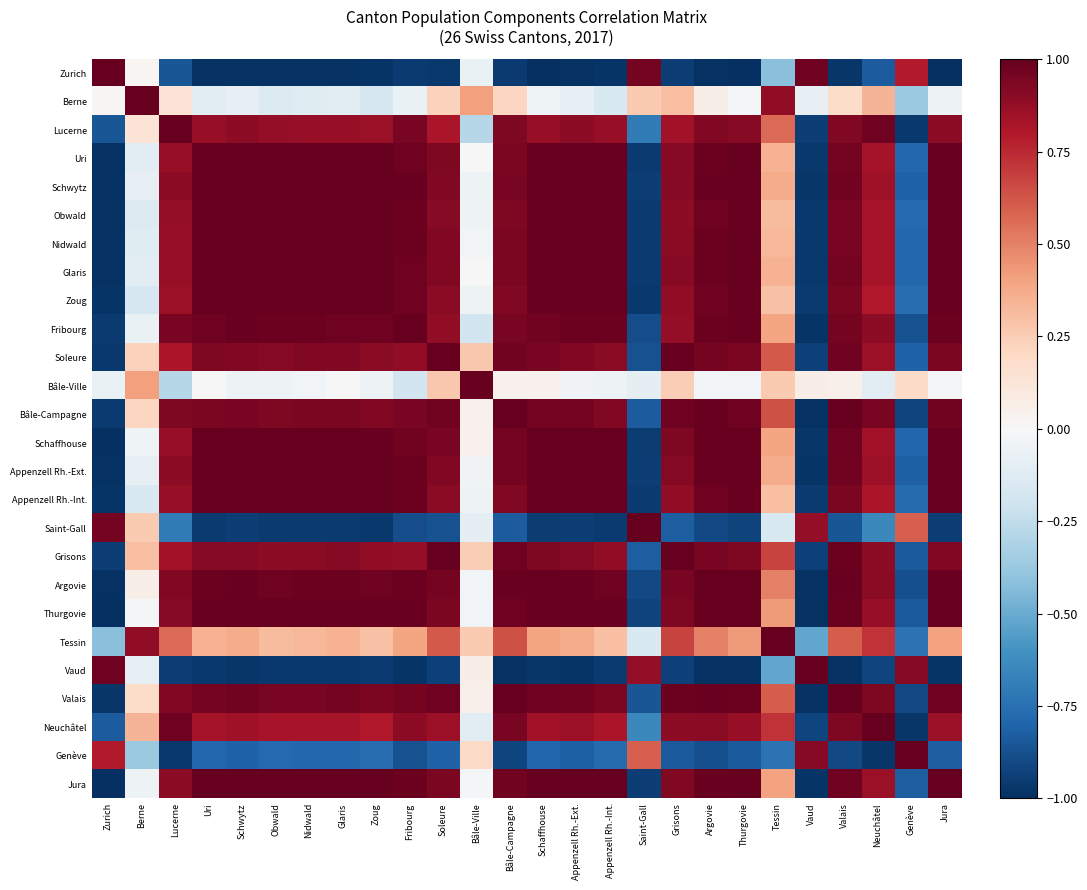

Reading left to right, list all the values displayed in this chart.

Zurich: Zurich=1.0	Berne=0.0	Lucerne=-0.9	Uri=-1.0	Schwytz=-1.0	Obwald=-1.0	Nidwald=-1.0	Glaris=-1.0	Zoug=-1.0	Fribourg=-1.0	Soleure=-1.0	Bâle-Ville=-0.1	Bâle-Campagne=-1.0	Schaffhouse=-1.0	Appenzell Rh.-Ext.=-1.0	Appenzell Rh.-Int.=-1.0	Saint-Gall=1.0	Grisons=-0.9	Argovie=-1.0	Thurgovie=-1.0	Tessin=-0.4	Vaud=1.0	Valais=-1.0	Neuchâtel=-0.8	Genève=0.8	Jura=-1.0
Berne: Zurich=0.0	Berne=1.0	Lucerne=0.1	Uri=-0.1	Schwytz=-0.1	Obwald=-0.1	Nidwald=-0.1	Glaris=-0.1	Zoug=-0.2	Fribourg=-0.1	Soleure=0.2	Bâle-Ville=0.4	Bâle-Campagne=0.2	Schaffhouse=-0.0	Appenzell Rh.-Ext.=-0.1	Appenzell Rh.-Int.=-0.2	Saint-Gall=0.3	Grisons=0.3	Argovie=0.1	Thurgovie=-0.0	Tessin=0.9	Vaud=-0.1	Valais=0.2	Neuchâtel=0.3	Genève=-0.4	Jura=-0.0
Lucerne: Zurich=-0.9	Berne=0.1	Lucerne=1.0	Uri=0.9	Schwytz=0.9	Obwald=0.9	Nidwald=0.9	Glaris=0.9	Zoug=0.9	Fribourg=1.0	Soleure=0.8	Bâle-Ville=-0.3	Bâle-Campagne=0.9	Schaffhouse=0.9	Appenzell Rh.-Ext.=0.9	Appenzell Rh.-Int.=0.9	Saint-Gall=-0.7	Grisons=0.8	Argovie=0.9	Thurgovie=0.9	Tessin=0.6	Vaud=-0.9	Valais=0.9	Neuchâtel=1.0	Genève=-1.0	Jura=0.9
Uri: Zurich=-1.0	Berne=-0.1	Lucerne=0.9	Uri=1.0	Schwytz=1.0	Obwald=1.0	Nidwald=1.0	Glaris=1.0	Zoug=1.0	Fribourg=1.0	Soleure=0.9	Bâle-Ville=-0.0	Bâle-Campagne=0.9	Schaffhouse=1.0	Appenzell Rh.-Ext.=1.0	Appenzell Rh.-Int.=1.0	Saint-Gall=-1.0	Grisons=0.9	Argovie=1.0	Thurgovie=1.0	Tessin=0.3	Vaud=-1.0	Valais=1.0	Neuchâtel=0.8	Genève=-0.8	Jura=1.0
Schwytz: Zurich=-1.0	Berne=-0.1	Lucerne=0.9	Uri=1.0	Schwytz=1.0	Obwald=1.0	Nidwald=1.0	Glaris=1.0	Zoug=1.0	Fribourg=1.0	Soleure=0.9	Bâle-Ville=-0.0	Bâle-Campagne=1.0	Schaffhouse=1.0	Appenzell Rh.-Ext.=1.0	Appenzell Rh.-Int.=1.0	Saint-Gall=-0.9	Grisons=0.9	Argovie=1.0	Thurgovie=1.0	Tessin=0.4	Vaud=-1.0	Valais=1.0	Neuchâtel=0.9	Genève=-0.8	Jura=1.0
Obwald: Zurich=-1.0	Berne=-0.1	Lucerne=0.9	Uri=1.0	Schwytz=1.0	Obwald=1.0	Nidwald=1.0	Glaris=1.0	Zoug=1.0	Fribourg=1.0	Soleure=0.9	Bâle-Ville=-0.0	Bâle-Campagne=0.9	Schaffhouse=1.0	Appenzell Rh.-Ext.=1.0	Appenzell Rh.-Int.=1.0	Saint-Gall=-1.0	Grisons=0.9	Argovie=1.0	Thurgovie=1.0	Tessin=0.3	Vaud=-1.0	Valais=0.9	Neuchâtel=0.8	Genève=-0.8	Jura=1.0
Nidwald: Zurich=-1.0	Berne=-0.1	Lucerne=0.9	Uri=1.0	Schwytz=1.0	Obwald=1.0	Nidwald=1.0	Glaris=1.0	Zoug=1.0	Fribourg=1.0	Soleure=0.9	Bâle-Ville=-0.0	Bâle-Campagne=0.9	Schaffhouse=1.0	Appenzell Rh.-Ext.=1.0	Appenzell Rh.-Int.=1.0	Saint-Gall=-1.0	Grisons=0.9	Argovie=1.0	Thurgovie=1.0	Tessin=0.3	Vaud=-1.0	Valais=1.0	Neuchâtel=0.8	Genève=-0.8	Jura=1.0
Glaris: Zurich=-1.0	Berne=-0.1	Lucerne=0.9	Uri=1.0	Schwytz=1.0	Obwald=1.0	Nidwald=1.0	Glaris=1.0	Zoug=1.0	Fribourg=1.0	Soleure=0.9	Bâle-Ville=-0.0	Bâle-Campagne=0.9	Schaffhouse=1.0	Appenzell Rh.-Ext.=1.0	Appenzell Rh.-Int.=1.0	Saint-Gall=-1.0	Grisons=0.9	Argovie=1.0	Thurgovie=1.0	Tessin=0.3	Vaud=-1.0	Valais=1.0	Neuchâtel=0.8	Genève=-0.8	Jura=1.0
Zoug: Zurich=-1.0	Berne=-0.2	Lucerne=0.9	Uri=1.0	Schwytz=1.0	Obwald=1.0	Nidwald=1.0	Glaris=1.0	Zoug=1.0	Fribourg=1.0	Soleure=0.9	Bâle-Ville=-0.0	Bâle-Campagne=0.9	Schaffhouse=1.0	Appenzell Rh.-Ext.=1.0	Appenzell Rh.-Int.=1.0	Saint-Gall=-1.0	Grisons=0.9	Argovie=1.0	Thurgovie=1.0	Tessin=0.3	Vaud=-1.0	Valais=0.9	Neuchâtel=0.8	Genève=-0.8	Jura=1.0
Fribourg: Zurich=-1.0	Berne=-0.1	Lucerne=1.0	Uri=1.0	Schwytz=1.0	Obwald=1.0	Nidwald=1.0	Glaris=1.0	Zoug=1.0	Fribourg=1.0	Soleure=0.9	Bâle-Ville=-0.2	Bâle-Campagne=1.0	Schaffhouse=1.0	Appenzell Rh.-Ext.=1.0	Appenzell Rh.-Int.=1.0	Saint-Gall=-0.9	Grisons=0.9	Argovie=1.0	Thurgovie=1.0	Tessin=0.4	Vaud=-1.0	Valais=1.0	Neuchâtel=0.9	Genève=-0.9	Jura=1.0
Soleure: Zurich=-1.0	Berne=0.2	Lucerne=0.8	Uri=0.9	Schwytz=0.9	Obwald=0.9	Nidwald=0.9	Glaris=0.9	Zoug=0.9	Fribourg=0.9	Soleure=1.0	Bâle-Ville=0.3	Bâle-Campagne=1.0	Schaffhouse=1.0	Appenzell Rh.-Ext.=0.9	Appenzell Rh.-Int.=0.9	Saint-Gall=-0.9	Grisons=1.0	Argovie=1.0	Thurgovie=0.9	Tessin=0.6	Vaud=-0.9	Valais=1.0	Neuchâtel=0.9	Genève=-0.8	Jura=0.9
Bâle-Ville: Zurich=-0.1	Berne=0.4	Lucerne=-0.3	Uri=-0.0	Schwytz=-0.0	Obwald=-0.0	Nidwald=-0.0	Glaris=-0.0	Zoug=-0.0	Fribourg=-0.2	Soleure=0.3	Bâle-Ville=1.0	Bâle-Campagne=0.0	Schaffhouse=0.0	Appenzell Rh.-Ext.=-0.0	Appenzell Rh.-Int.=-0.1	Saint-Gall=-0.1	Grisons=0.2	Argovie=-0.0	Thurgovie=-0.0	Tessin=0.3	Vaud=0.1	Valais=0.0	Neuchâtel=-0.1	Genève=0.2	Jura=-0.0
Bâle-Campagne: Zurich=-1.0	Berne=0.2	Lucerne=0.9	Uri=0.9	Schwytz=1.0	Obwald=0.9	Nidwald=0.9	Glaris=0.9	Zoug=0.9	Fribourg=1.0	Soleure=1.0	Bâle-Ville=0.0	Bâle-Campagne=1.0	Schaffhouse=1.0	Appenzell Rh.-Ext.=1.0	Appenzell Rh.-Int.=0.9	Saint-Gall=-0.8	Grisons=1.0	Argovie=1.0	Thurgovie=1.0	Tessin=0.6	Vaud=-1.0	Valais=1.0	Neuchâtel=0.9	Genève=-0.9	Jura=1.0
Schaffhouse: Zurich=-1.0	Berne=-0.0	Lucerne=0.9	Uri=1.0	Schwytz=1.0	Obwald=1.0	Nidwald=1.0	Glaris=1.0	Zoug=1.0	Fribourg=1.0	Soleure=1.0	Bâle-Ville=0.0	Bâle-Campagne=1.0	Schaffhouse=1.0	Appenzell Rh.-Ext.=1.0	Appenzell Rh.-Int.=1.0	Saint-Gall=-1.0	Grisons=0.9	Argovie=1.0	Thurgovie=1.0	Tessin=0.4	Vaud=-1.0	Valais=1.0	Neuchâtel=0.8	Genève=-0.8	Jura=1.0
Appenzell Rh.-Ext.: Zurich=-1.0	Berne=-0.1	Lucerne=0.9	Uri=1.0	Schwytz=1.0	Obwald=1.0	Nidwald=1.0	Glaris=1.0	Zoug=1.0	Fribourg=1.0	Soleure=0.9	Bâle-Ville=-0.0	Bâle-Campagne=1.0	Schaffhouse=1.0	Appenzell Rh.-Ext.=1.0	Appenzell Rh.-Int.=1.0	Saint-Gall=-0.9	Grisons=0.9	Argovie=1.0	Thurgovie=1.0	Tessin=0.4	Vaud=-1.0	Valais=1.0	Neuchâtel=0.9	Genève=-0.8	Jura=1.0
Appenzell Rh.-Int.: Zurich=-1.0	Berne=-0.2	Lucerne=0.9	Uri=1.0	Schwytz=1.0	Obwald=1.0	Nidwald=1.0	Glaris=1.0	Zoug=1.0	Fribourg=1.0	Soleure=0.9	Bâle-Ville=-0.1	Bâle-Campagne=0.9	Schaffhouse=1.0	Appenzell Rh.-Ext.=1.0	Appenzell Rh.-Int.=1.0	Saint-Gall=-1.0	Grisons=0.9	Argovie=1.0	Thurgovie=1.0	Tessin=0.3	Vaud=-1.0	Valais=0.9	Neuchâtel=0.8	Genève=-0.8	Jura=1.0
Saint-Gall: Zurich=1.0	Berne=0.3	Lucerne=-0.7	Uri=-1.0	Schwytz=-0.9	Obwald=-1.0	Nidwald=-1.0	Glaris=-1.0	Zoug=-1.0	Fribourg=-0.9	Soleure=-0.9	Bâle-Ville=-0.1	Bâle-Campagne=-0.8	Schaffhouse=-1.0	Appenzell Rh.-Ext.=-0.9	Appenzell Rh.-Int.=-1.0	Saint-Gall=1.0	Grisons=-0.8	Argovie=-0.9	Thurgovie=-0.9	Tessin=-0.2	Vaud=0.9	Valais=-0.9	Neuchâtel=-0.6	Genève=0.6	Jura=-0.9
Grisons: Zurich=-0.9	Berne=0.3	Lucerne=0.8	Uri=0.9	Schwytz=0.9	Obwald=0.9	Nidwald=0.9	Glaris=0.9	Zoug=0.9	Fribourg=0.9	Soleure=1.0	Bâle-Ville=0.2	Bâle-Campagne=1.0	Schaffhouse=0.9	Appenzell Rh.-Ext.=0.9	Appenzell Rh.-Int.=0.9	Saint-Gall=-0.8	Grisons=1.0	Argovie=1.0	Thurgovie=0.9	Tessin=0.7	Vaud=-0.9	Valais=1.0	Neuchâtel=0.9	Genève=-0.8	Jura=0.9
Argovie: Zurich=-1.0	Berne=0.1	Lucerne=0.9	Uri=1.0	Schwytz=1.0	Obwald=1.0	Nidwald=1.0	Glaris=1.0	Zoug=1.0	Fribourg=1.0	Soleure=1.0	Bâle-Ville=-0.0	Bâle-Campagne=1.0	Schaffhouse=1.0	Appenzell Rh.-Ext.=1.0	Appenzell Rh.-Int.=1.0	Saint-Gall=-0.9	Grisons=1.0	Argovie=1.0	Thurgovie=1.0	Tessin=0.5	Vaud=-1.0	Valais=1.0	Neuchâtel=0.9	Genève=-0.9	Jura=1.0
Thurgovie: Zurich=-1.0	Berne=-0.0	Lucerne=0.9	Uri=1.0	Schwytz=1.0	Obwald=1.0	Nidwald=1.0	Glaris=1.0	Zoug=1.0	Fribourg=1.0	Soleure=0.9	Bâle-Ville=-0.0	Bâle-Campagne=1.0	Schaffhouse=1.0	Appenzell Rh.-Ext.=1.0	Appenzell Rh.-Int.=1.0	Saint-Gall=-0.9	Grisons=0.9	Argovie=1.0	Thurgovie=1.0	Tessin=0.4	Vaud=-1.0	Valais=1.0	Neuchâtel=0.9	Genève=-0.8	Jura=1.0
Tessin: Zurich=-0.4	Berne=0.9	Lucerne=0.6	Uri=0.3	Schwytz=0.4	Obwald=0.3	Nidwald=0.3	Glaris=0.3	Zoug=0.3	Fribourg=0.4	Soleure=0.6	Bâle-Ville=0.3	Bâle-Campagne=0.6	Schaffhouse=0.4	Appenzell Rh.-Ext.=0.4	Appenzell Rh.-Int.=0.3	Saint-Gall=-0.2	Grisons=0.7	Argovie=0.5	Thurgovie=0.4	Tessin=1.0	Vaud=-0.5	Valais=0.6	Neuchâtel=0.7	Genève=-0.7	Jura=0.4
Vaud: Zurich=1.0	Berne=-0.1	Lucerne=-0.9	Uri=-1.0	Schwytz=-1.0	Obwald=-1.0	Nidwald=-1.0	Glaris=-1.0	Zoug=-1.0	Fribourg=-1.0	Soleure=-0.9	Bâle-Ville=0.1	Bâle-Campagne=-1.0	Schaffhouse=-1.0	Appenzell Rh.-Ext.=-1.0	Appenzell Rh.-Int.=-1.0	Saint-Gall=0.9	Grisons=-0.9	Argovie=-1.0	Thurgovie=-1.0	Tessin=-0.5	Vaud=1.0	Valais=-1.0	Neuchâtel=-0.9	Genève=0.9	Jura=-1.0
Valais: Zurich=-1.0	Berne=0.2	Lucerne=0.9	Uri=1.0	Schwytz=1.0	Obwald=0.9	Nidwald=1.0	Glaris=1.0	Zoug=0.9	Fribourg=1.0	Soleure=1.0	Bâle-Ville=0.0	Bâle-Campagne=1.0	Schaffhouse=1.0	Appenzell Rh.-Ext.=1.0	Appenzell Rh.-Int.=0.9	Saint-Gall=-0.9	Grisons=1.0	Argovie=1.0	Thurgovie=1.0	Tessin=0.6	Vaud=-1.0	Valais=1.0	Neuchâtel=0.9	Genève=-0.9	Jura=1.0
Neuchâtel: Zurich=-0.8	Berne=0.3	Lucerne=1.0	Uri=0.8	Schwytz=0.9	Obwald=0.8	Nidwald=0.8	Glaris=0.8	Zoug=0.8	Fribourg=0.9	Soleure=0.9	Bâle-Ville=-0.1	Bâle-Campagne=0.9	Schaffhouse=0.8	Appenzell Rh.-Ext.=0.9	Appenzell Rh.-Int.=0.8	Saint-Gall=-0.6	Grisons=0.9	Argovie=0.9	Thurgovie=0.9	Tessin=0.7	Vaud=-0.9	Valais=0.9	Neuchâtel=1.0	Genève=-1.0	Jura=0.9
Genève: Zurich=0.8	Berne=-0.4	Lucerne=-1.0	Uri=-0.8	Schwytz=-0.8	Obwald=-0.8	Nidwald=-0.8	Glaris=-0.8	Zoug=-0.8	Fribourg=-0.9	Soleure=-0.8	Bâle-Ville=0.2	Bâle-Campagne=-0.9	Schaffhouse=-0.8	Appenzell Rh.-Ext.=-0.8	Appenzell Rh.-Int.=-0.8	Saint-Gall=0.6	Grisons=-0.8	Argovie=-0.9	Thurgovie=-0.8	Tessin=-0.7	Vaud=0.9	Valais=-0.9	Neuchâtel=-1.0	Genève=1.0	Jura=-0.8
Jura: Zurich=-1.0	Berne=-0.0	Lucerne=0.9	Uri=1.0	Schwytz=1.0	Obwald=1.0	Nidwald=1.0	Glaris=1.0	Zoug=1.0	Fribourg=1.0	Soleure=0.9	Bâle-Ville=-0.0	Bâle-Campagne=1.0	Schaffhouse=1.0	Appenzell Rh.-Ext.=1.0	Appenzell Rh.-Int.=1.0	Saint-Gall=-0.9	Grisons=0.9	Argovie=1.0	Thurgovie=1.0	Tessin=0.4	Vaud=-1.0	Valais=1.0	Neuchâtel=0.9	Genève=-0.8	Jura=1.0